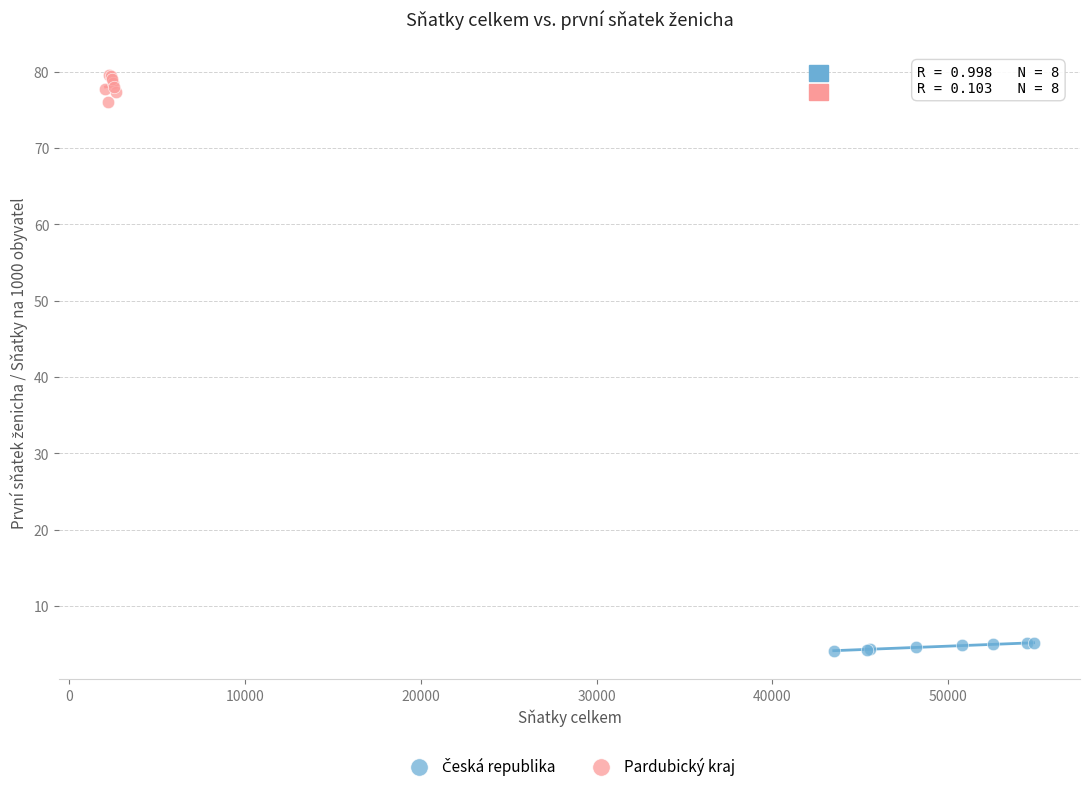

Which series contains the highest Y value?

Pardubický kraj